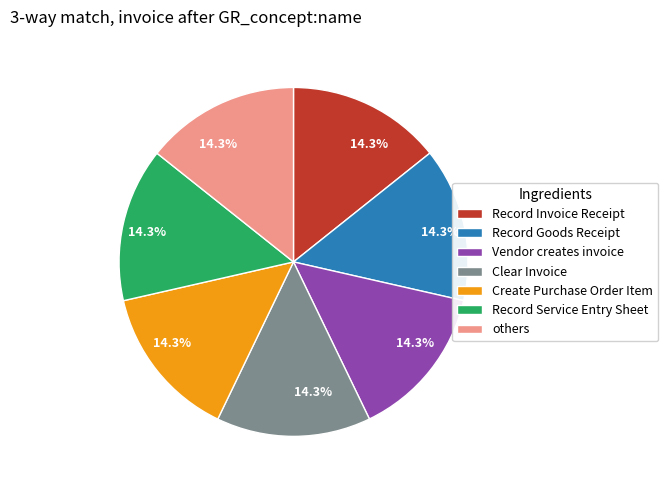

What is the ratio of the value at Record Invoice Receipt to the value at Record Service Entry Sheet?

1.0